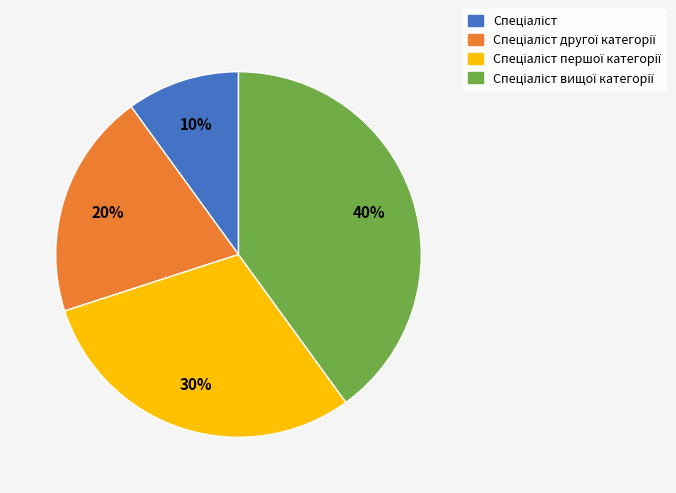

Does any single category account for the majority?

No